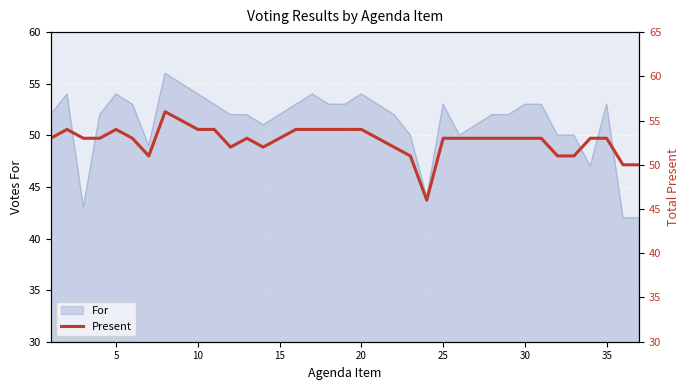

How many data points does each series have?

37